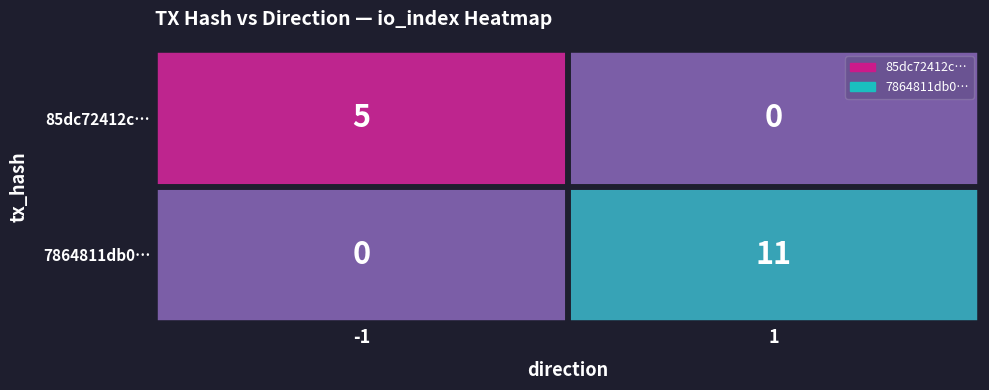

What is the maximum value for 85dc72412c…?

5